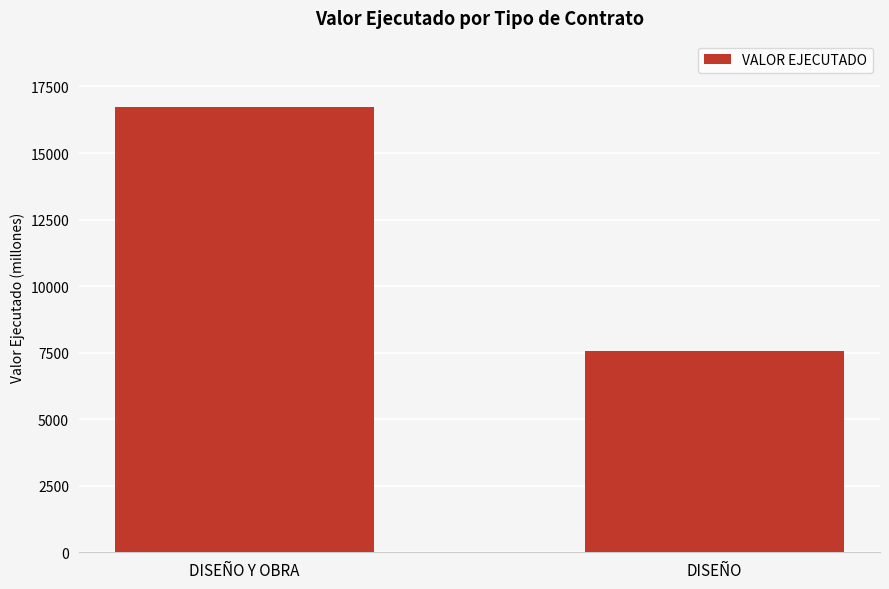

Does the chart contain any negative values?

No